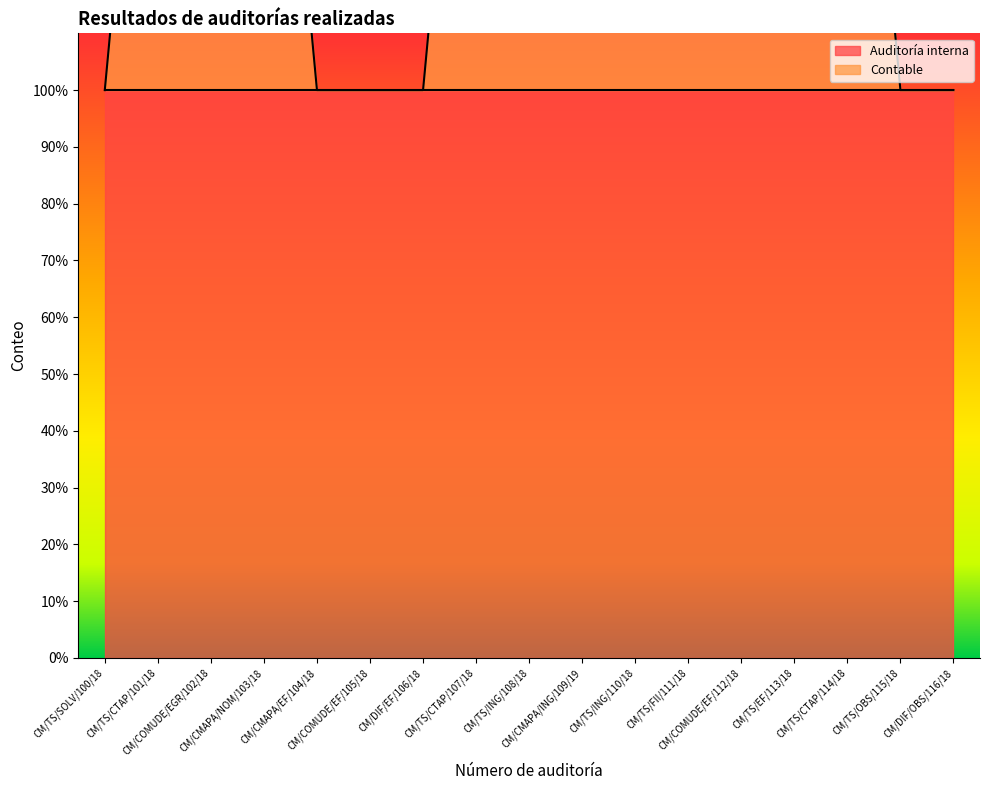

True or false: there are more than 2 points higher than both neighbors.

False